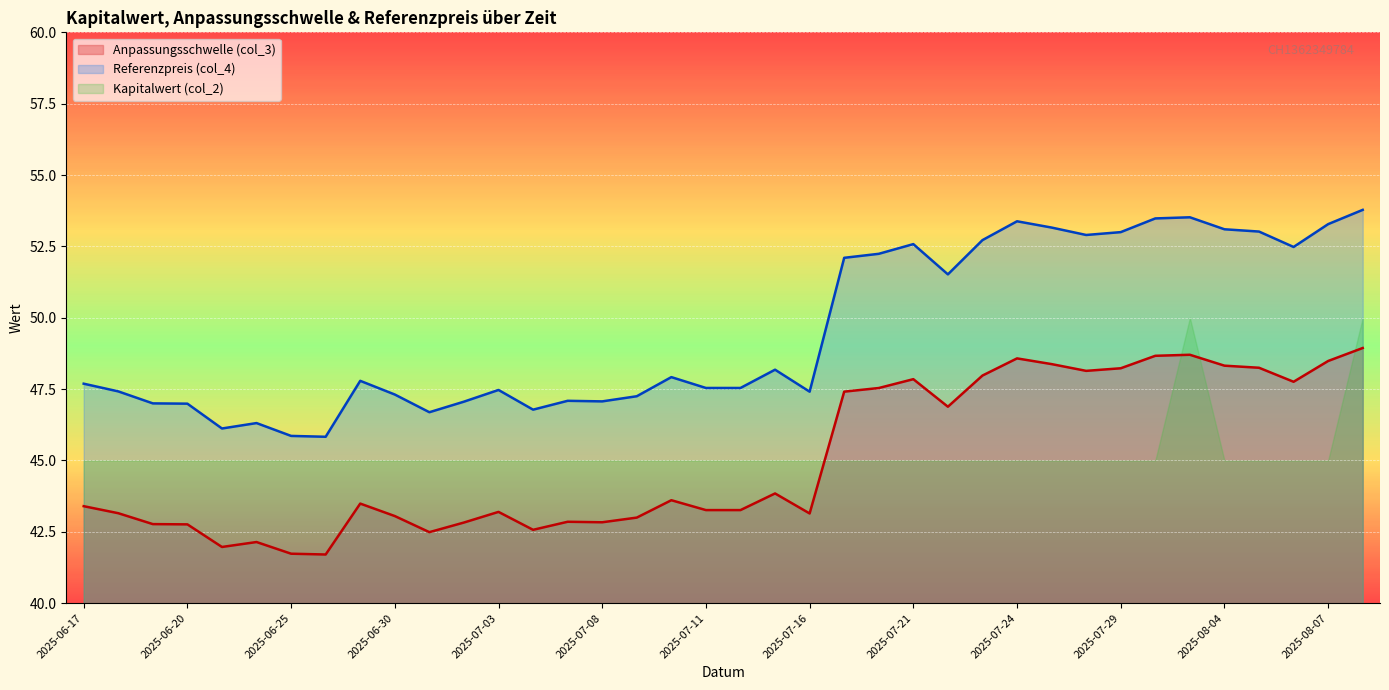

True or false: Referenzpreis (col_4) and Kapitalwert (col_2) intersect in this chart.

False